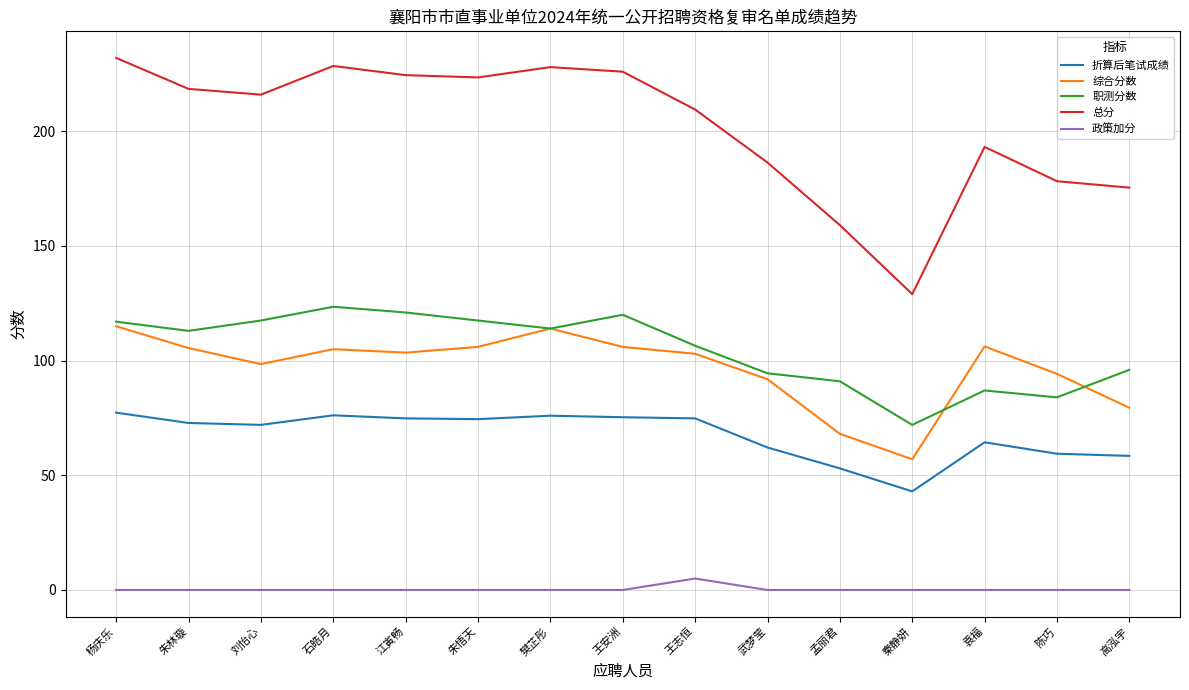

At how many categories does at least one series exceed 13?

15